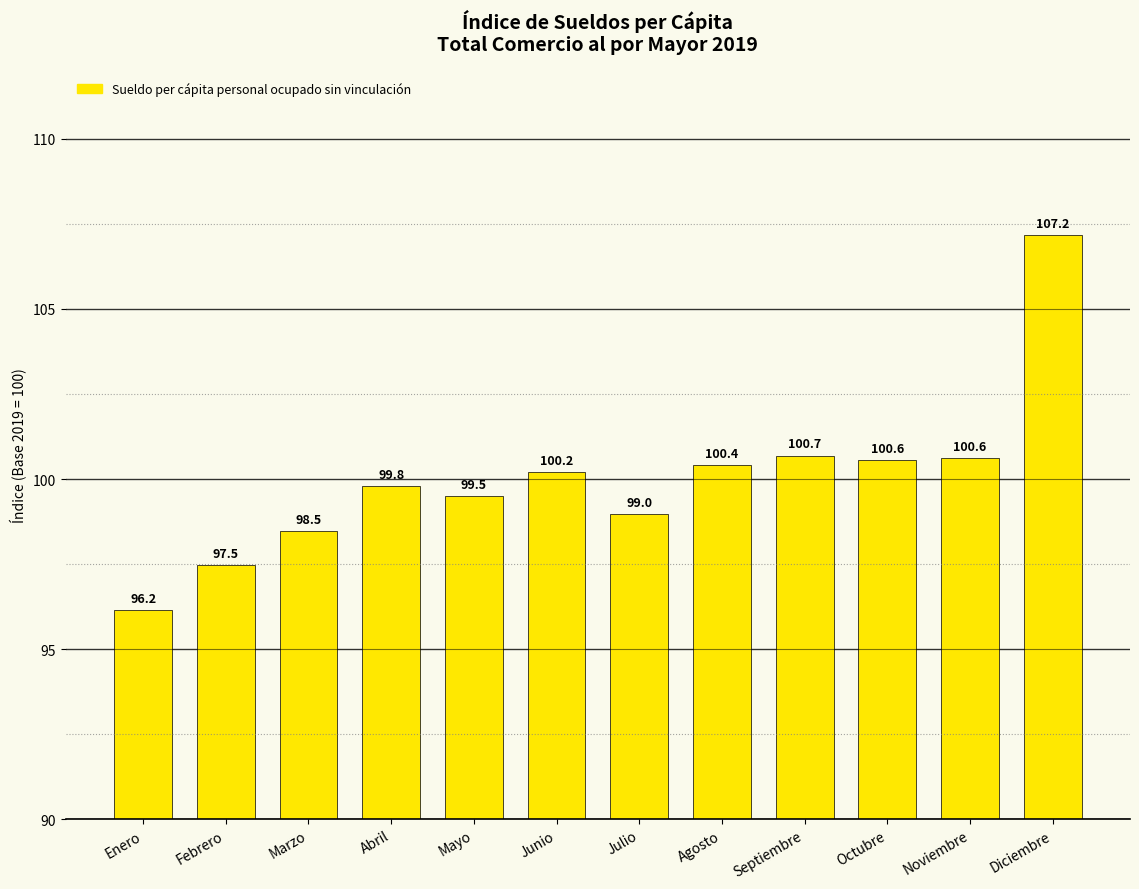

Approximately how many times larger is the value at Mayo compared to Septiembre?

1.0